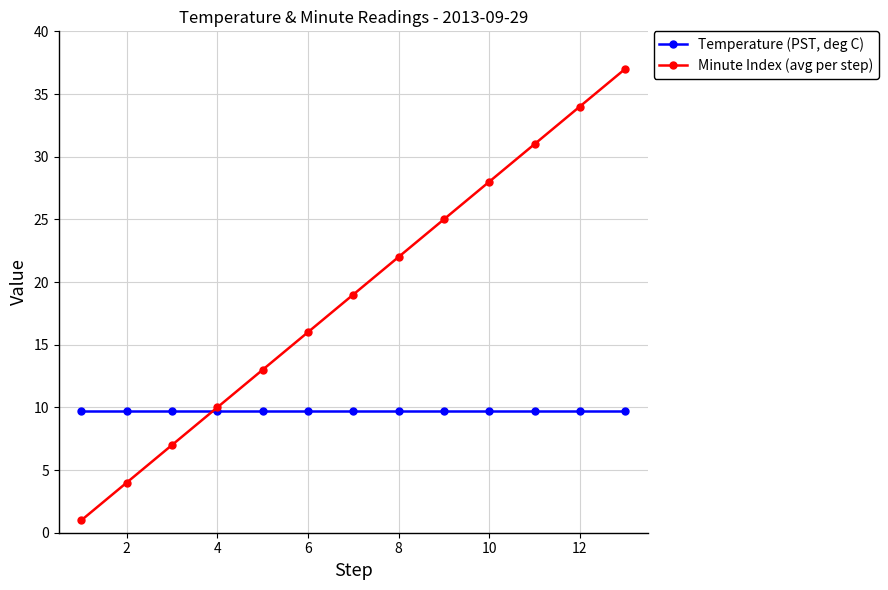

What is the minimum value for Minute Index (avg per step)?

1.0